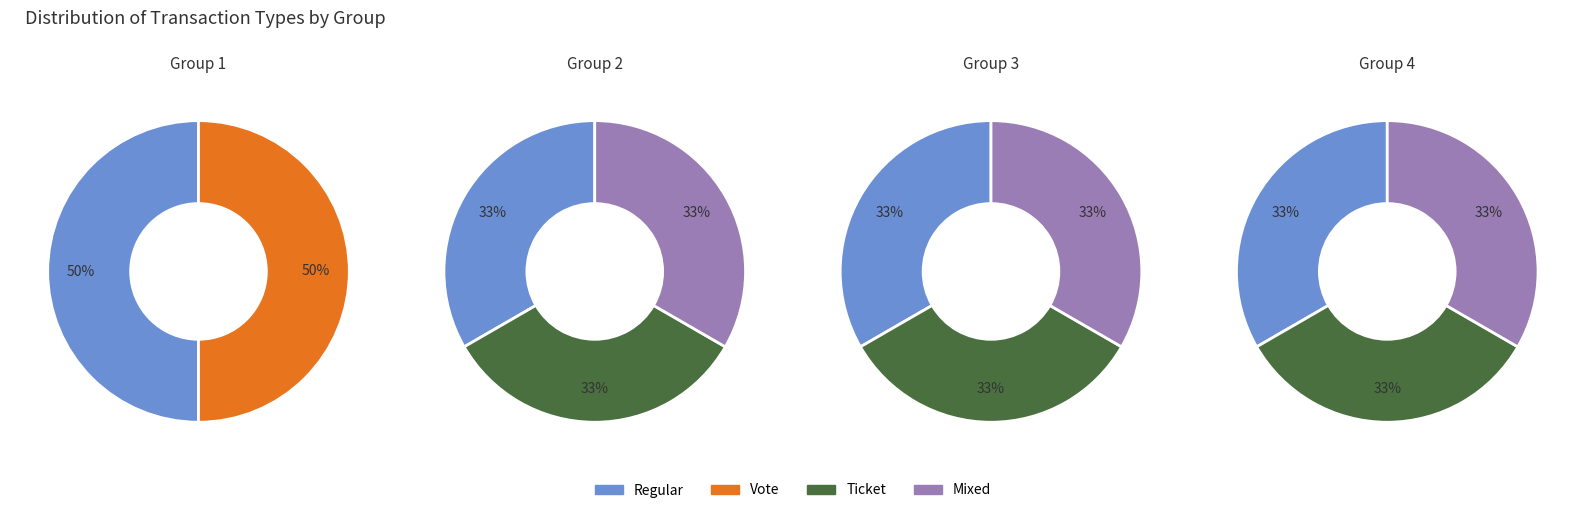

How many segments does this pie chart have?

4